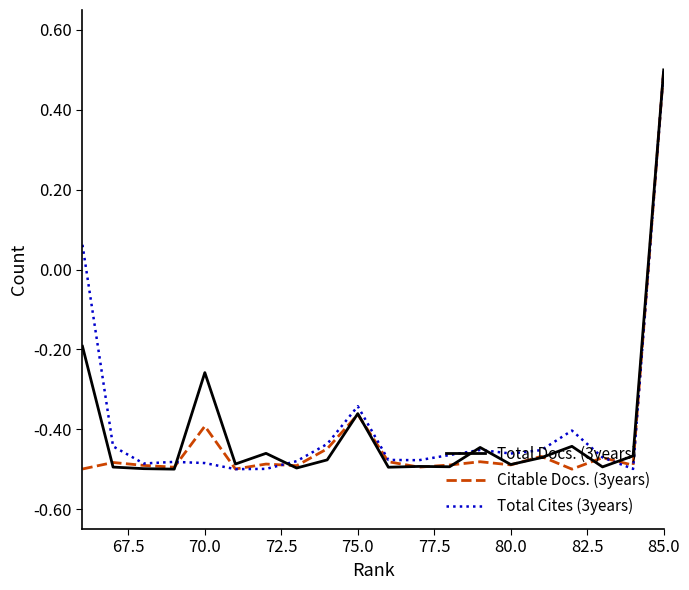

What is the maximum value for Total Docs. (3years)?

0.5